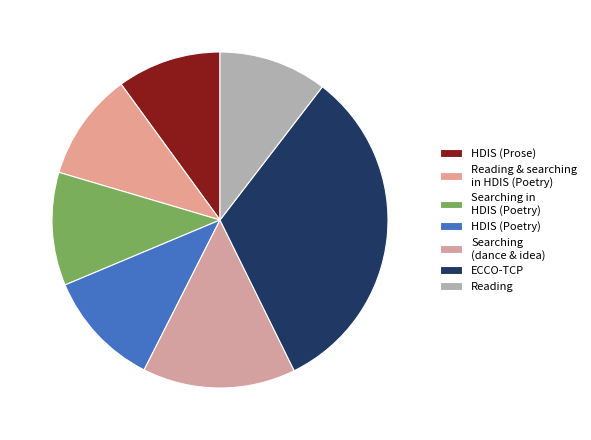

How many slices are in this pie chart?

7